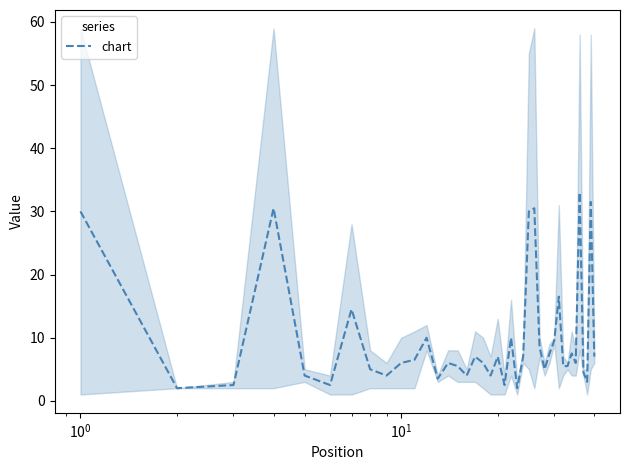

What is the maximum value for chart?

33.0